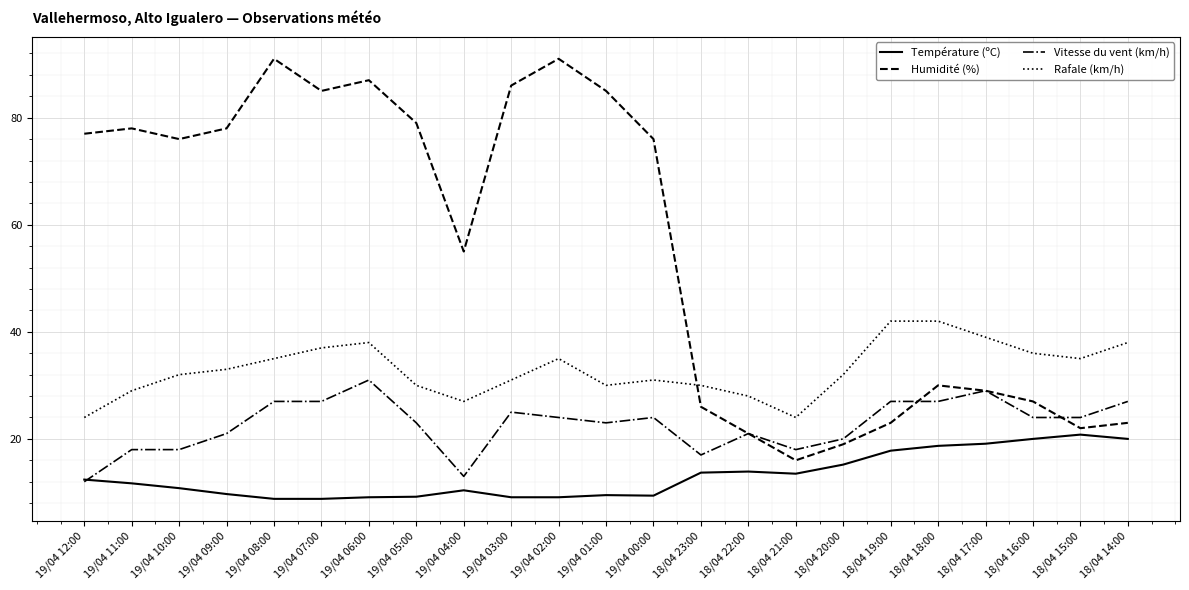

What is the total value across all series at 19/04 12:00?

125.4